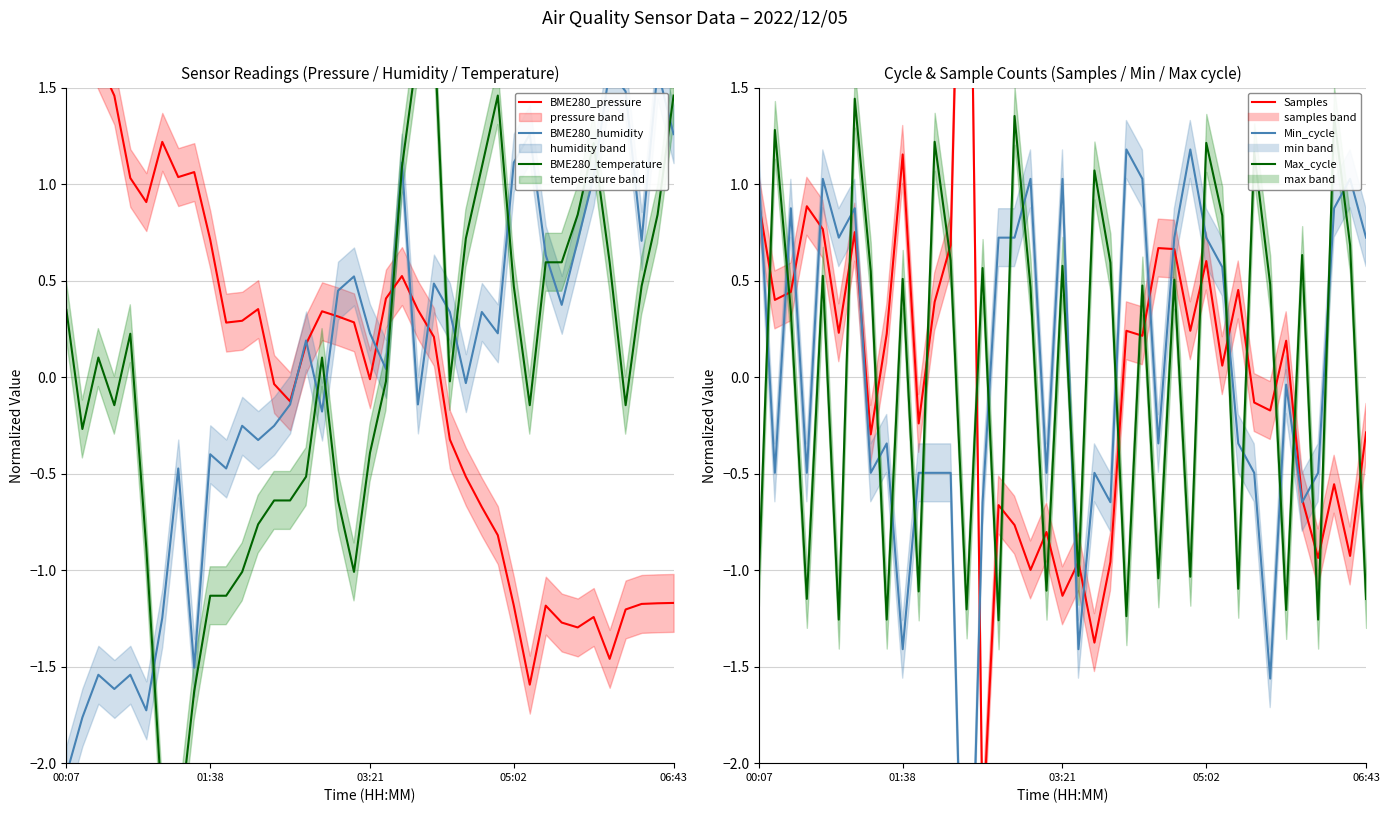

What is the label of the 4th point from the left?

05:02